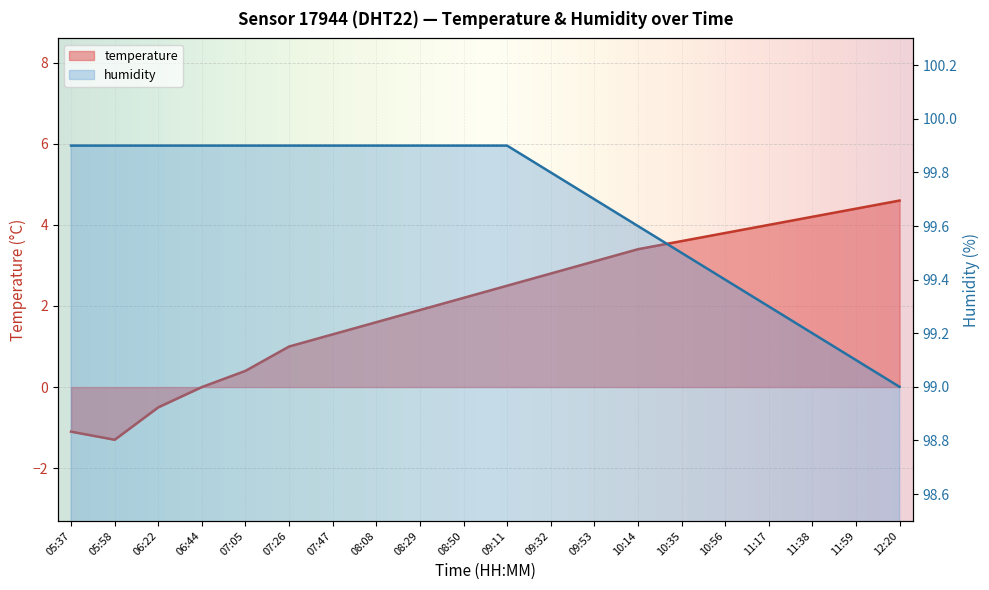

What is the total value across all series at 08:08?

101.5